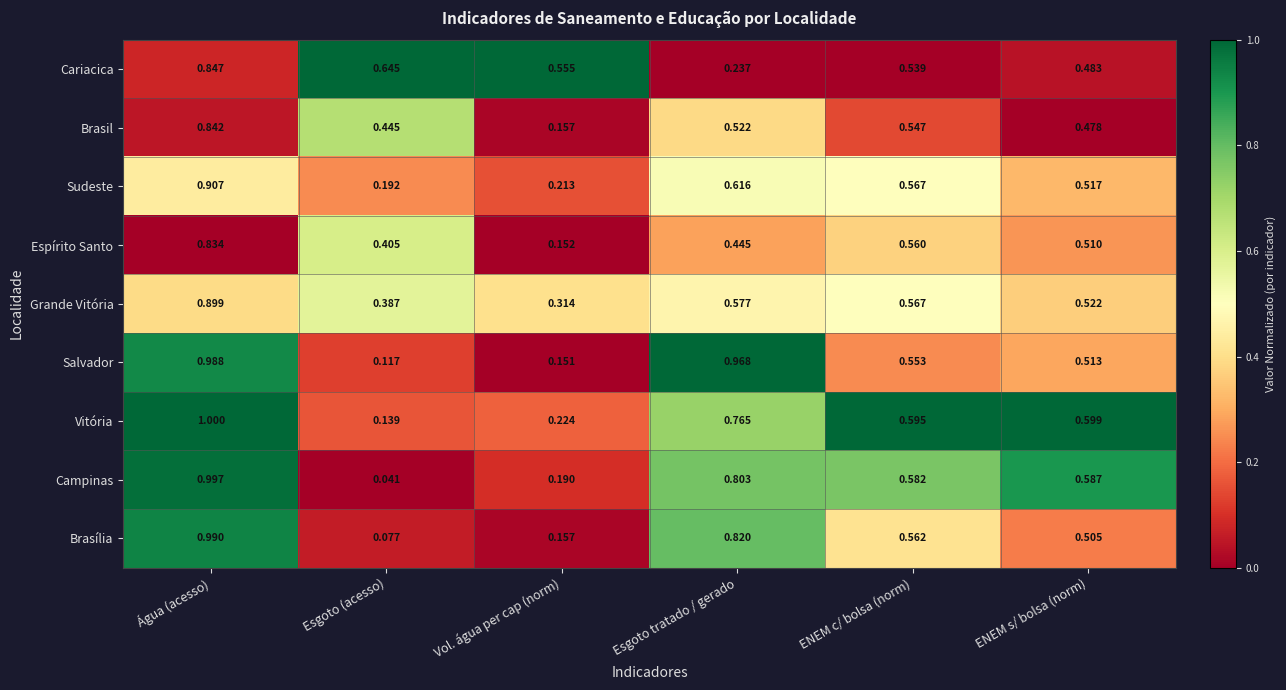

Is the value of Vitória at Esgoto (acesso) greater than the value of Grande Vitória at ENEM s/ bolsa (norm)?

No